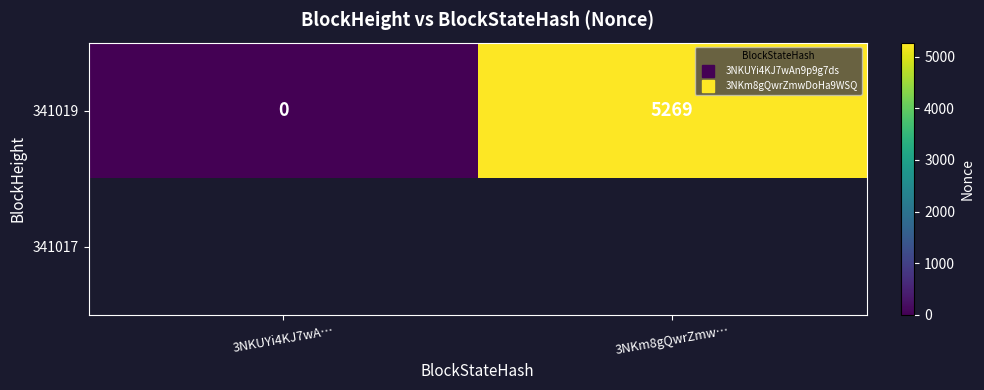

At 3NKm8gQwrZmw…, list the series in order from largest to smallest.

341019, 341017